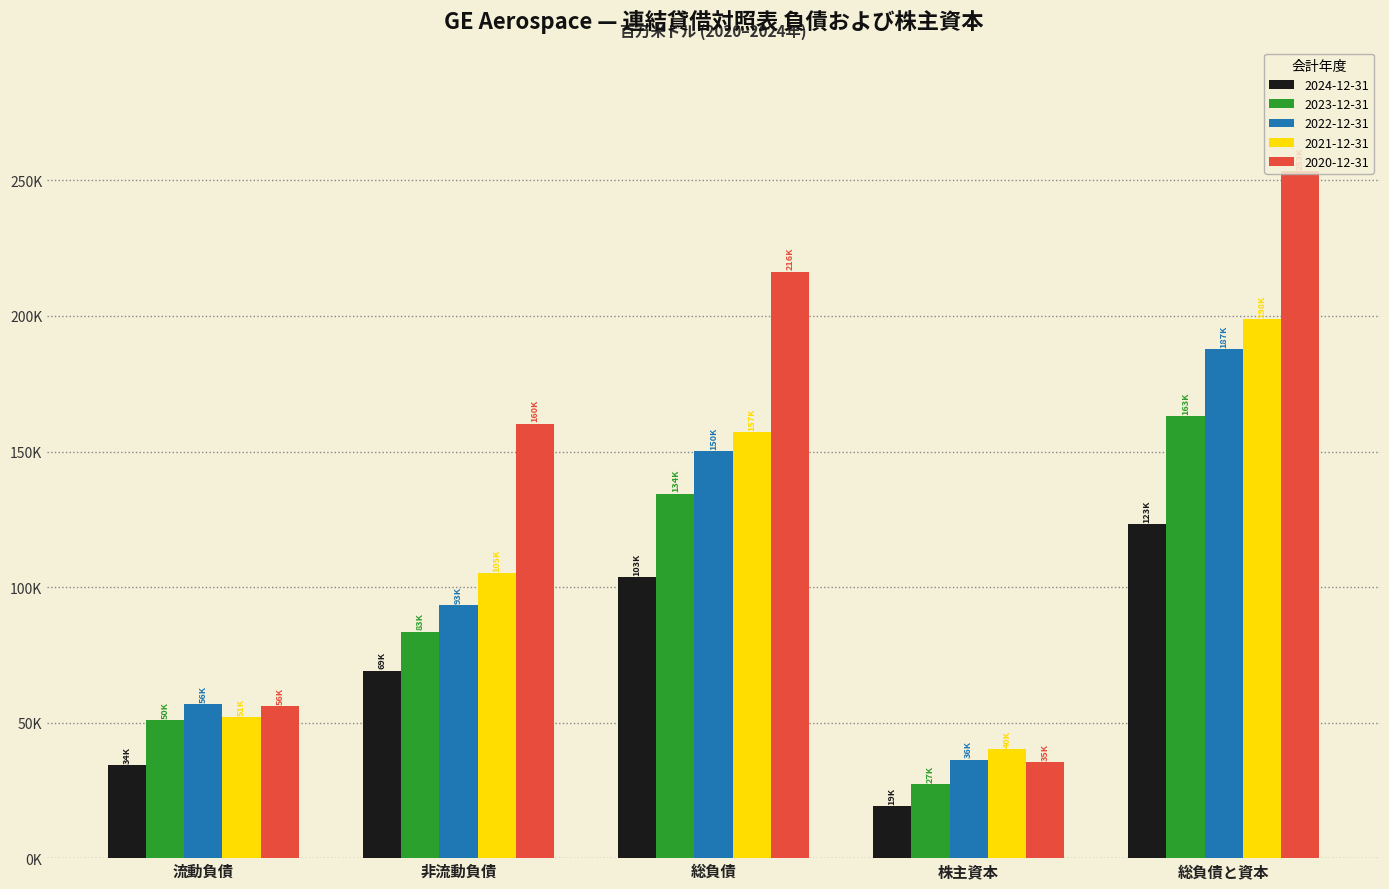

Is the value of 2020-12-31 at 流動負債 greater than the value of 2022-12-31 at 非流動負債?

No